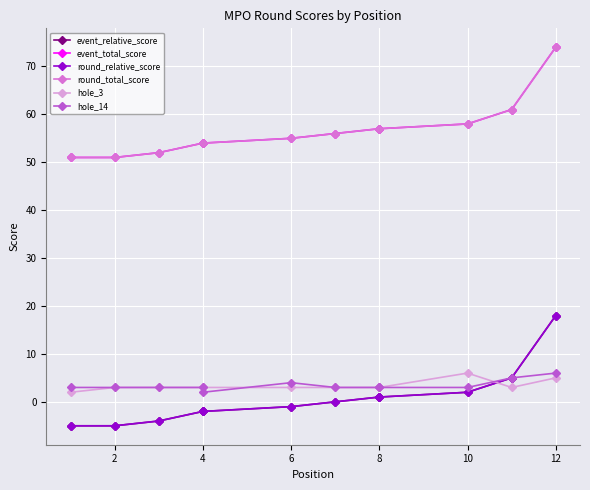

At 12, list the series in order from smallest to largest.

hole_3, hole_14, event_relative_score, round_relative_score, event_total_score, round_total_score